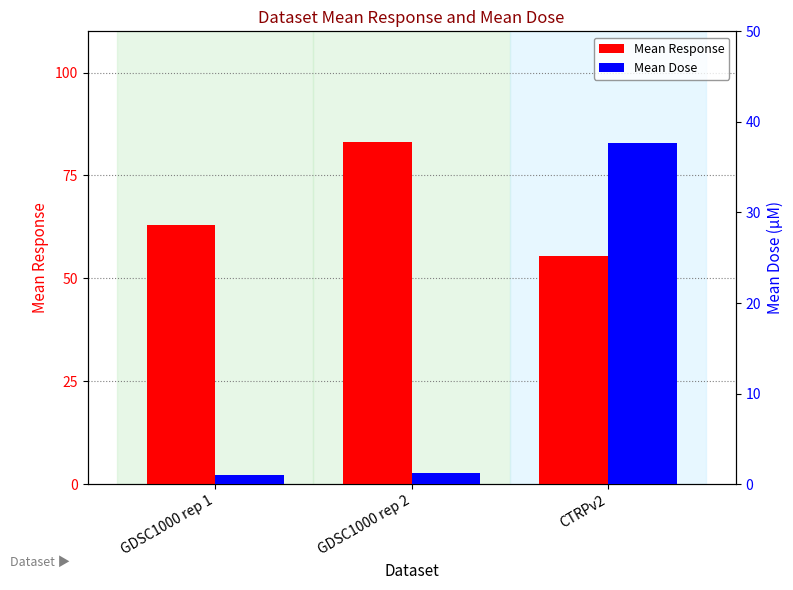

What is the value of the Mean Response bar at the 1st from the left?

62.9